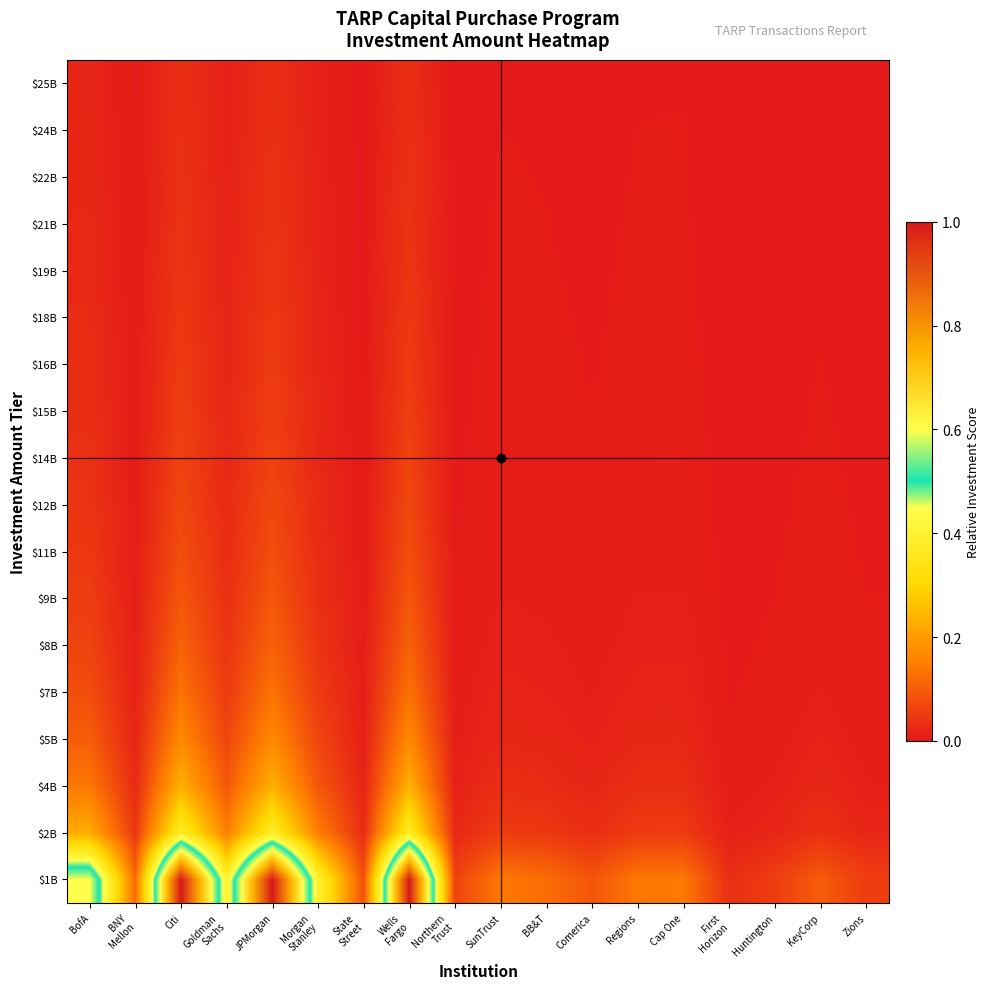

Which has a higher value, JPMorgan or Northern
Trust?

JPMorgan